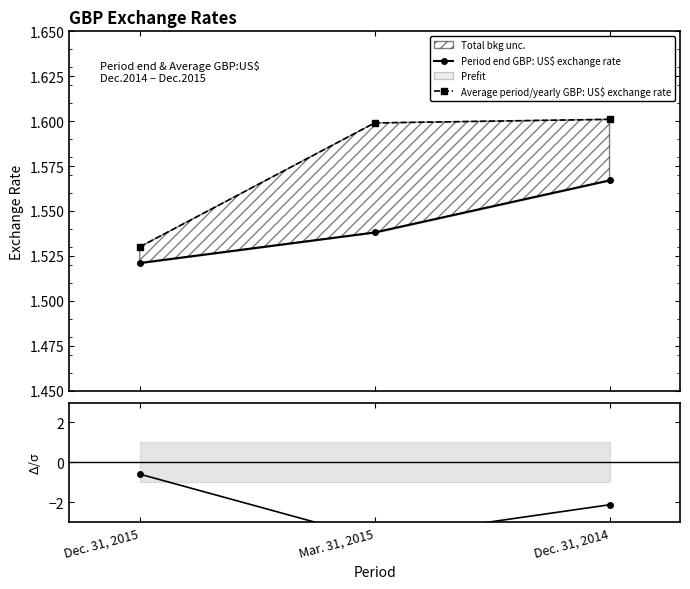

Rank the series at Dec. 31, 2015 from highest to lowest value.

Average period/yearly GBP: US$ exchange rate, Period end GBP: US$ exchange rate, (S1-S2)/σ